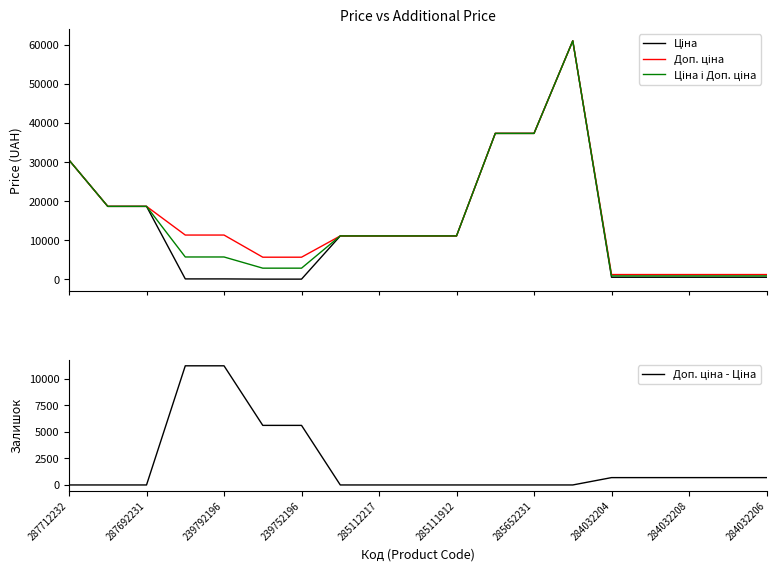

Which has a higher value, 10 or 15?

10